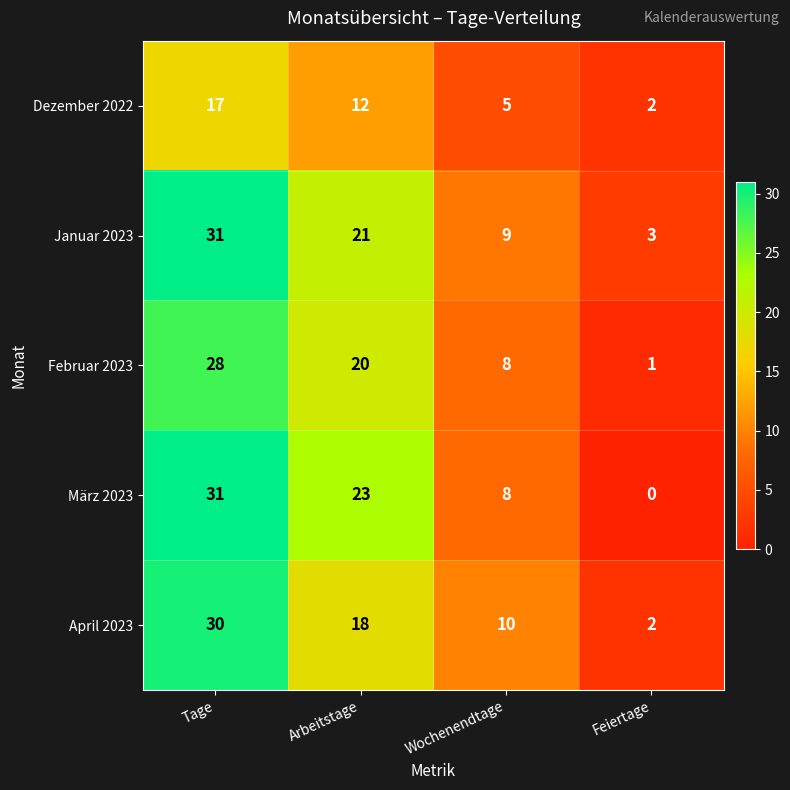

How many Dezember 2022 values are between 5 and 17?

3